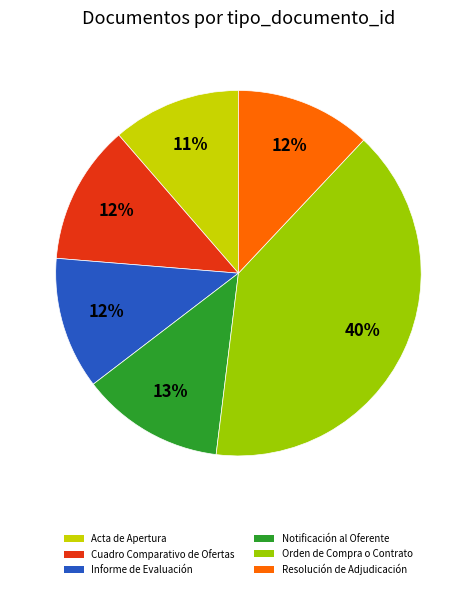

Count the number of slices in the pie.

6